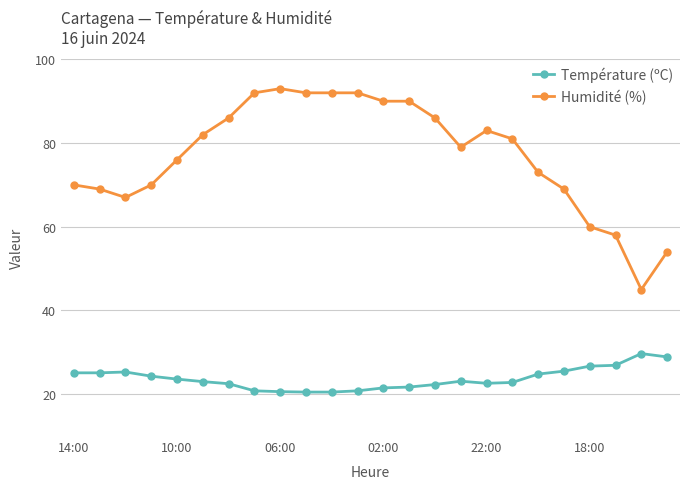

True or false: Humidité (%) and Température (ºC) cross at least once.

False